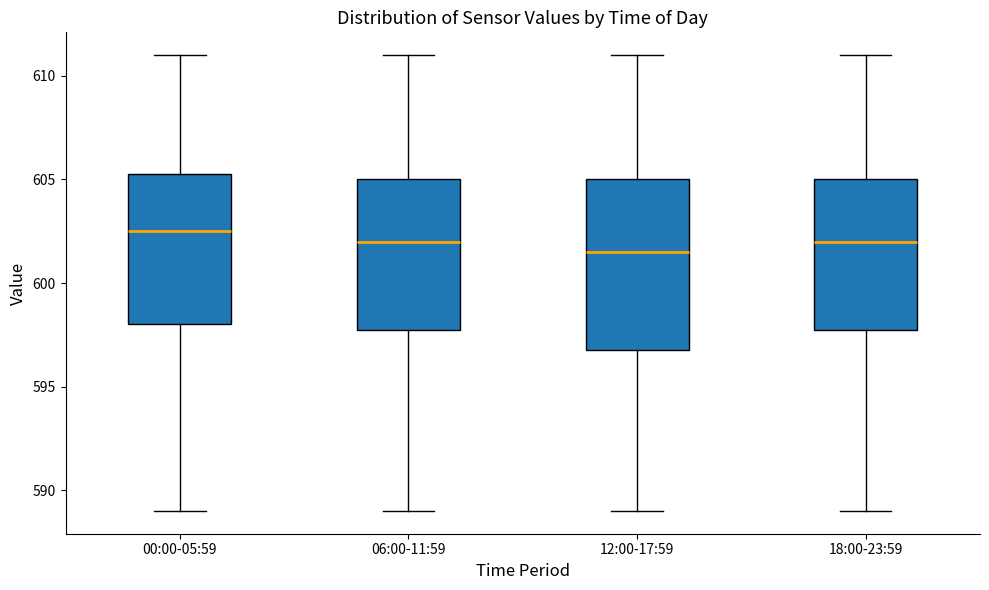

Comparing the boxes themselves (not the whiskers), which one is the tallest?

12:00-17:59